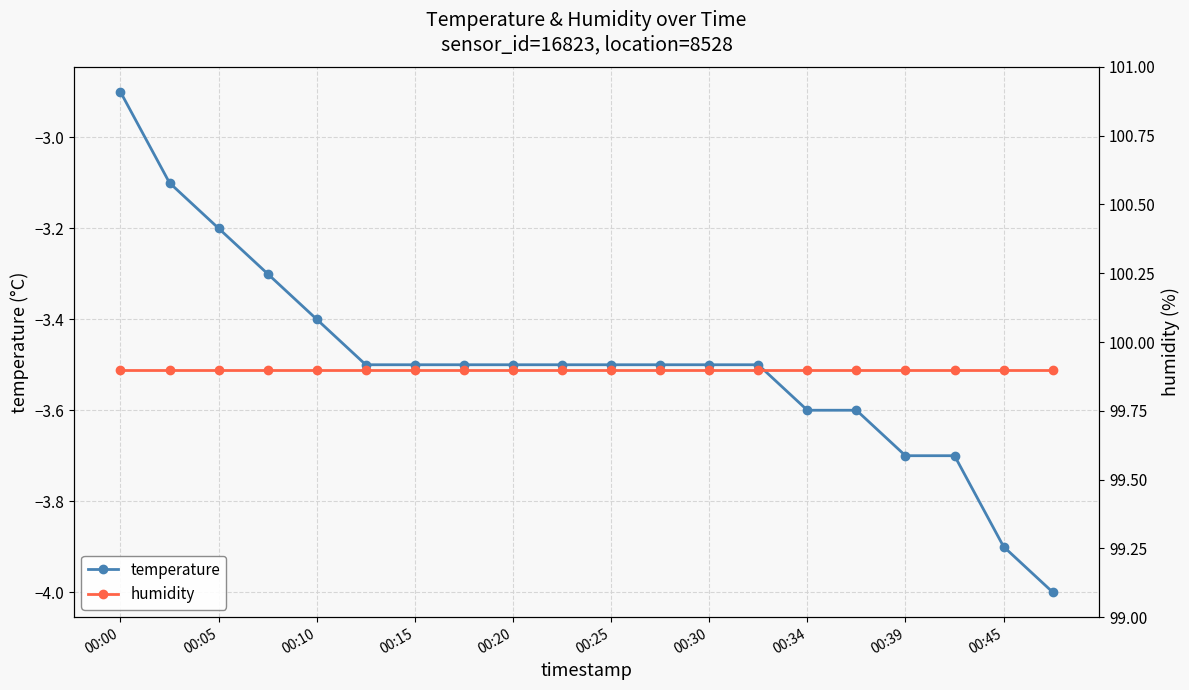

What is the minimum value for temperature?

-4.0